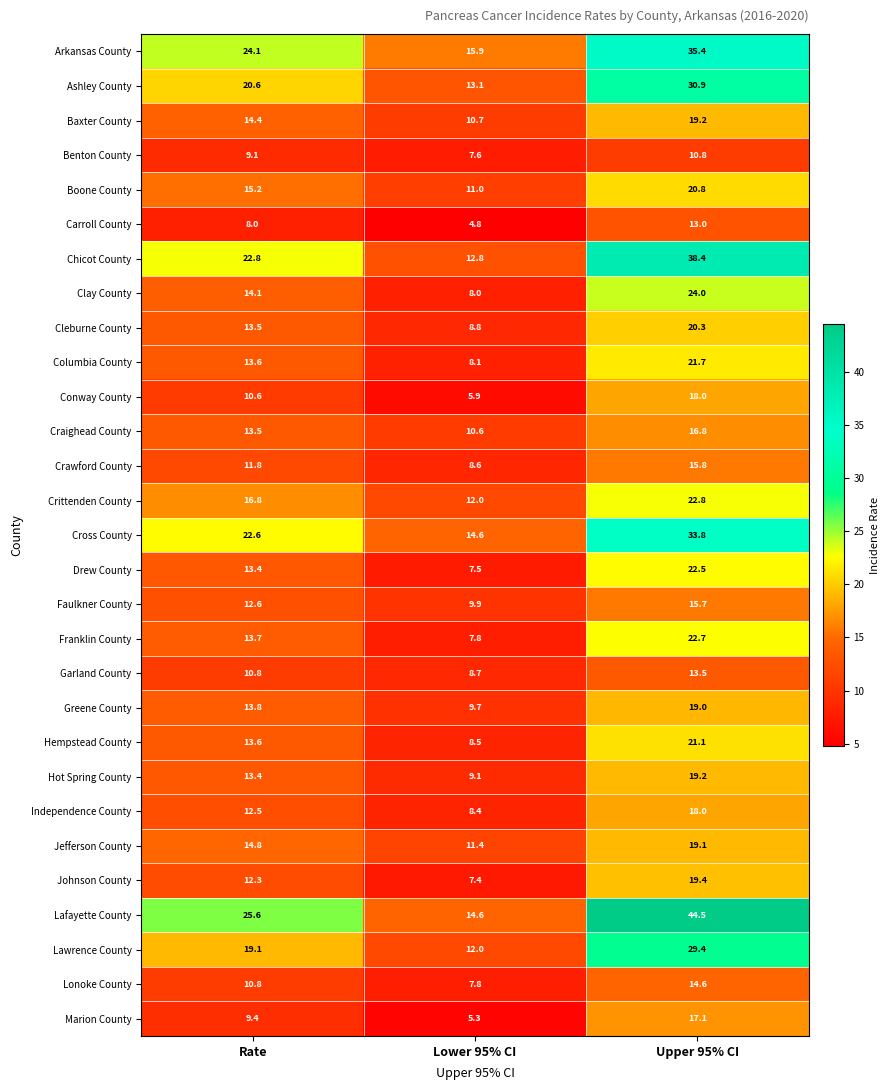

What is the minimum value shown in the chart?

4.8